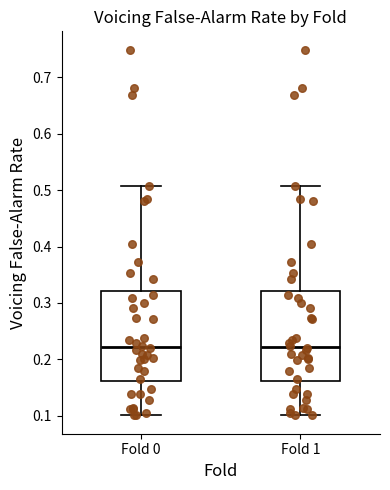

Where does the lower whisker of the box for Fold 1 end on the y-axis? The values are not printed on the chart, so give them approximately, as read against the axis.

0.10